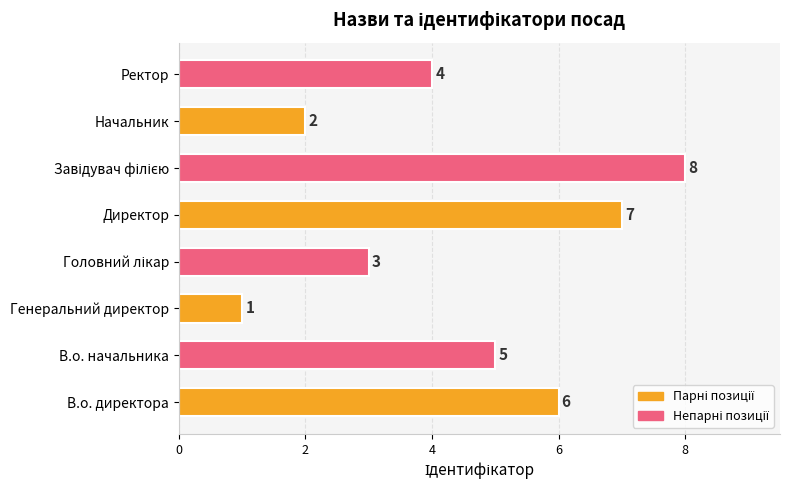

At which category does the chart reach its minimum across all series?

Генеральний директор